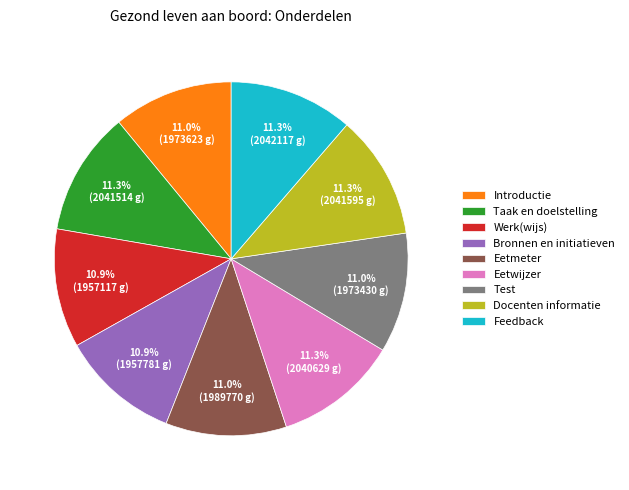

Is there a majority slice in this chart?

No